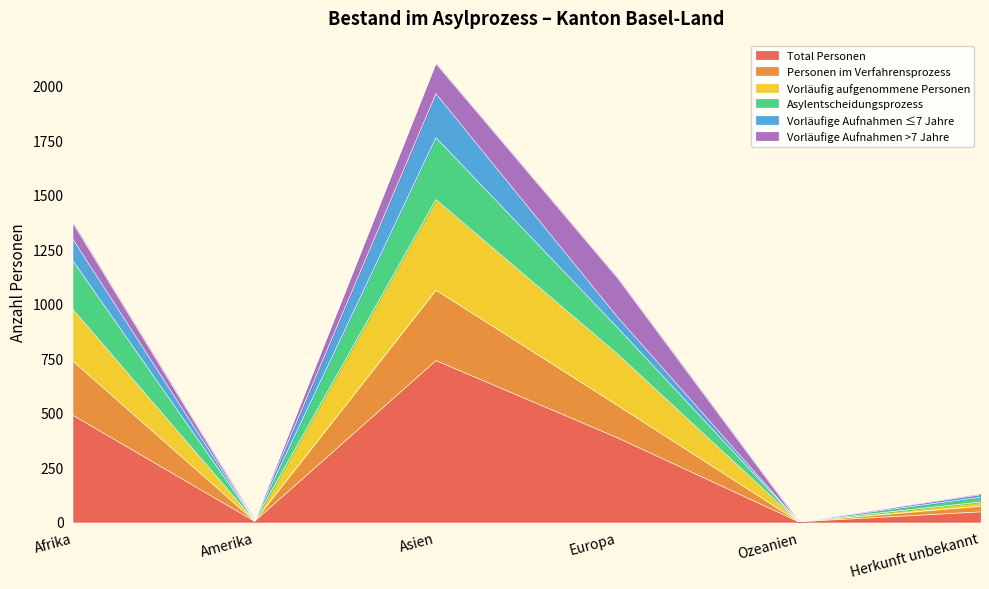

How many data points does each series have?

6